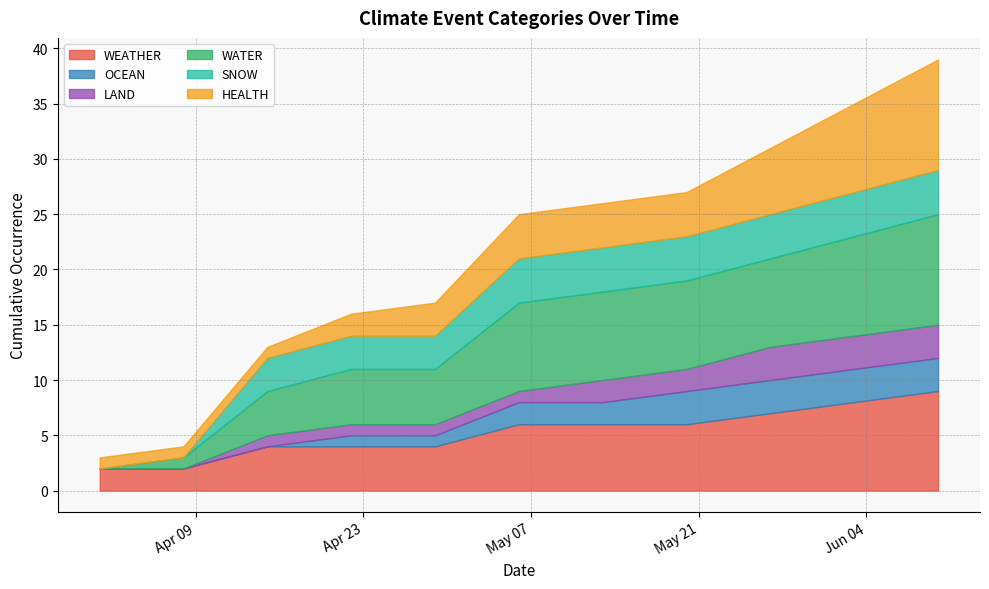

What is the maximum value for WEATHER?

9